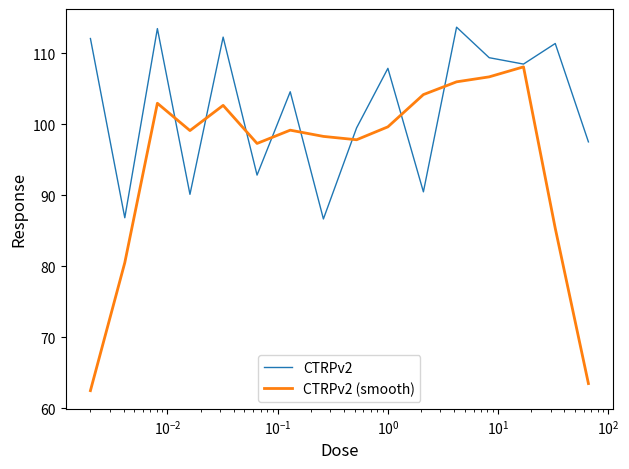

List the series in order of their overall mean, lowest first.

CTRPv2 (smooth), CTRPv2